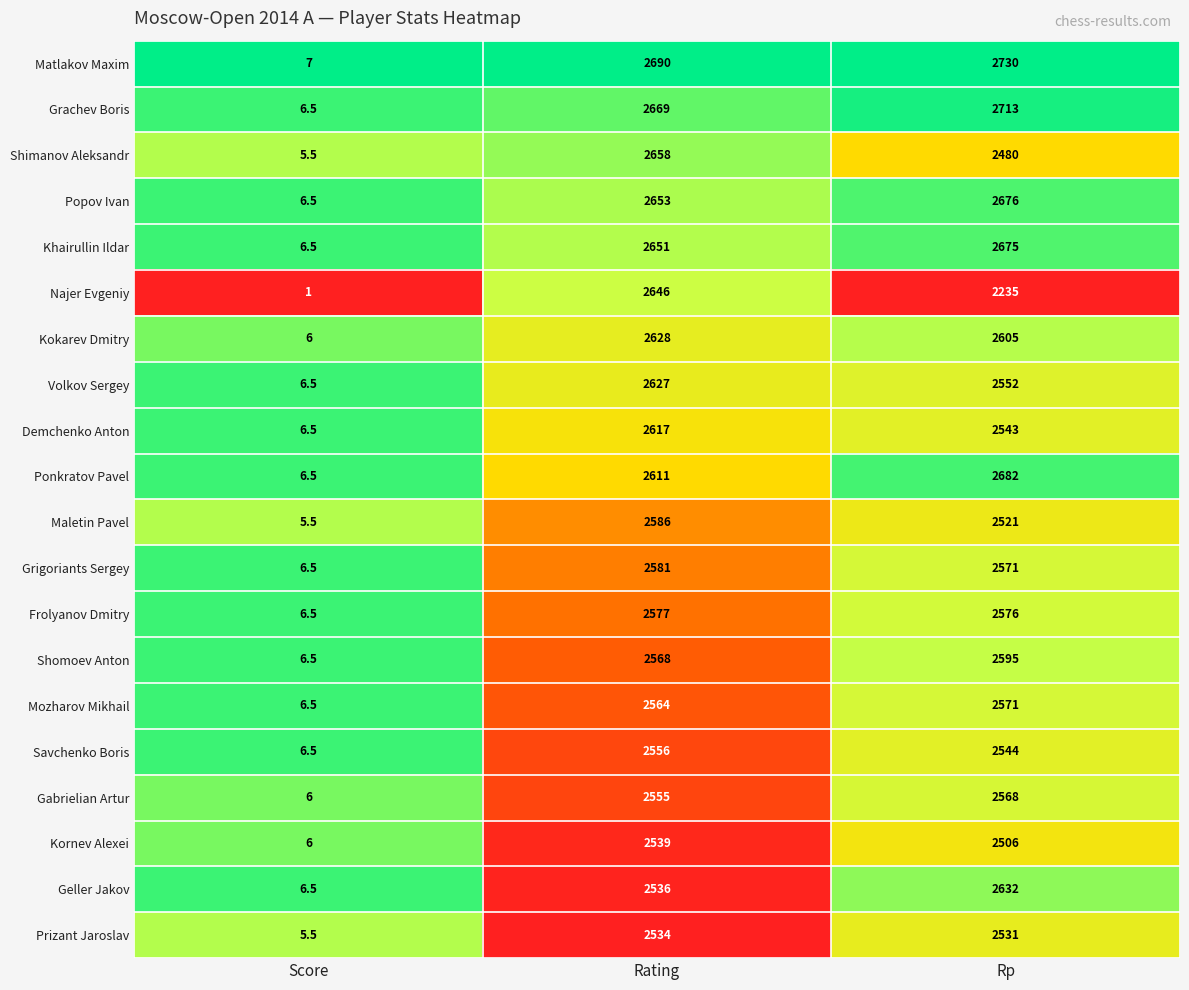

How many categories are shown in the chart?

3